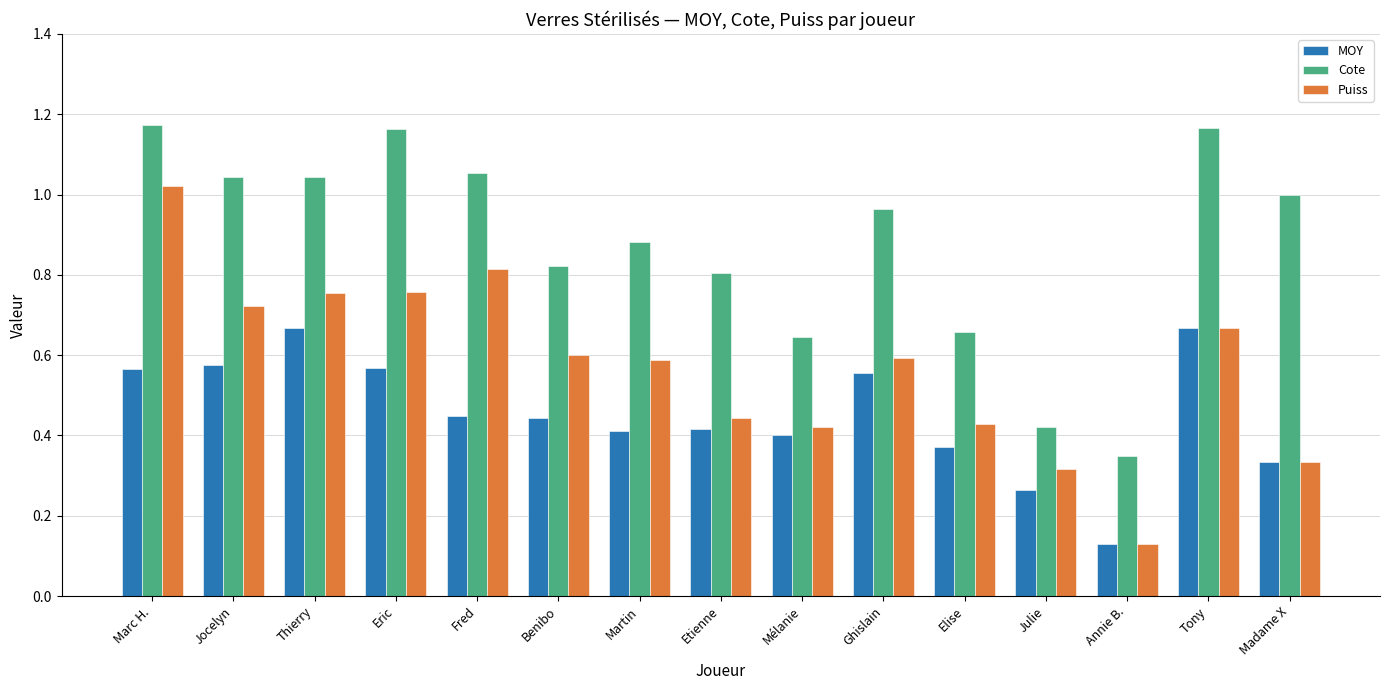

Is the value of MOY at Jocelyn greater than the value of Puiss at Thierry?

No